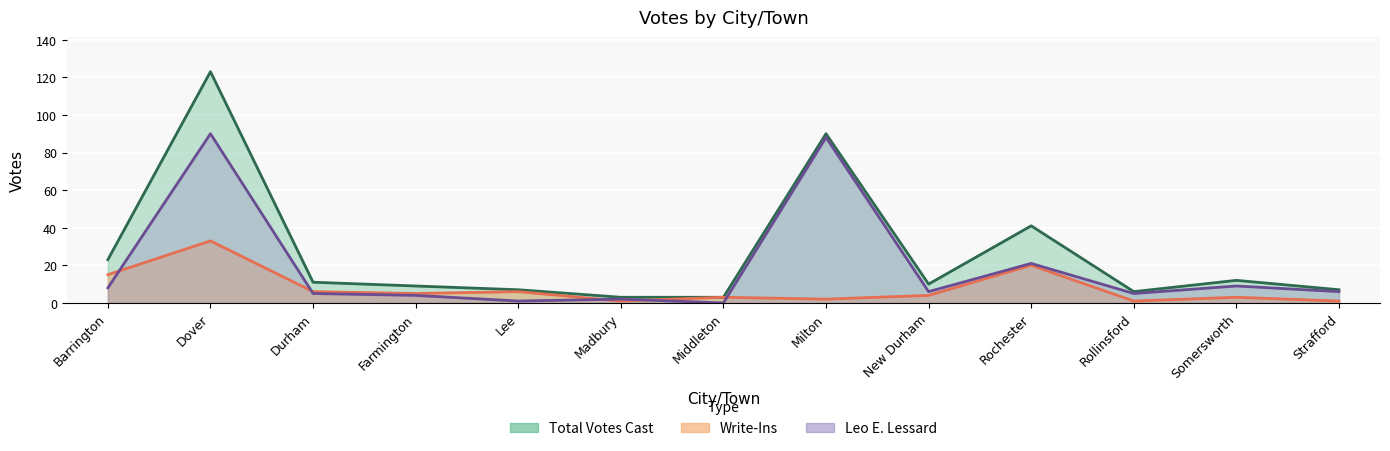

Is it true that Leo E. Lessard equals 9 at New Durham?

False